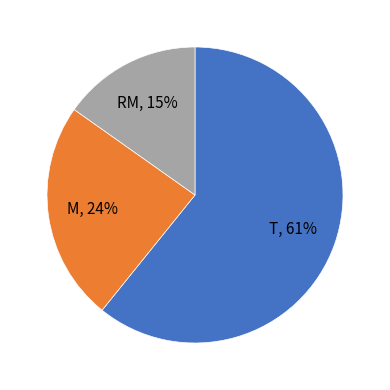

True or false: RM accounts for 28% of the total.

False